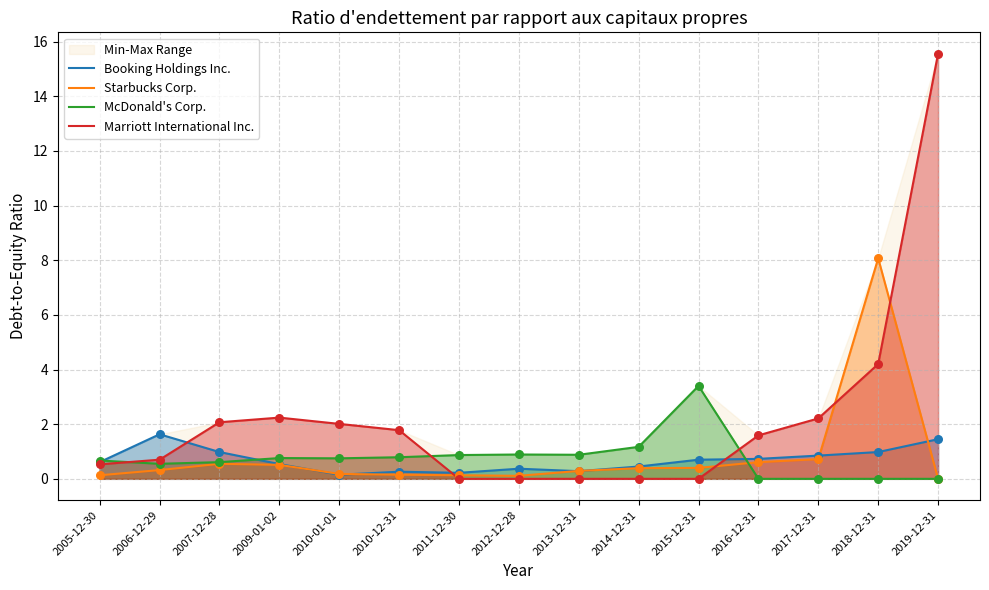

What are all the series names shown in the legend?

Booking Holdings Inc., Starbucks Corp., McDonald's Corp., Marriott International Inc.